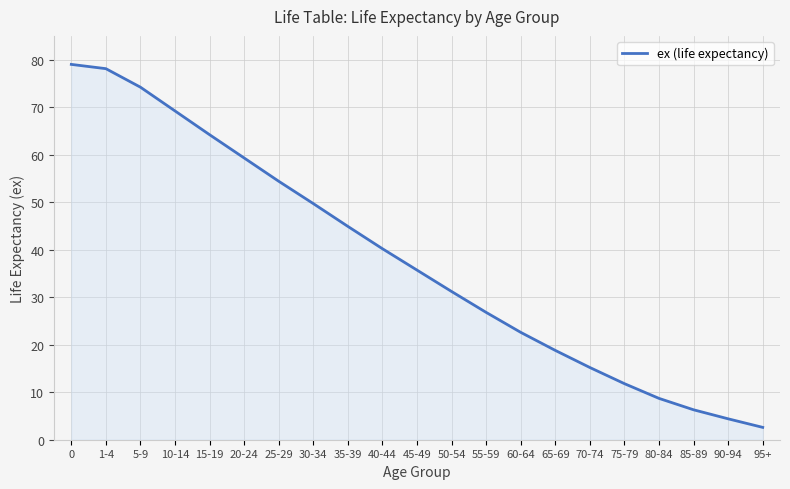

Does the chart have visible grid lines?

Yes